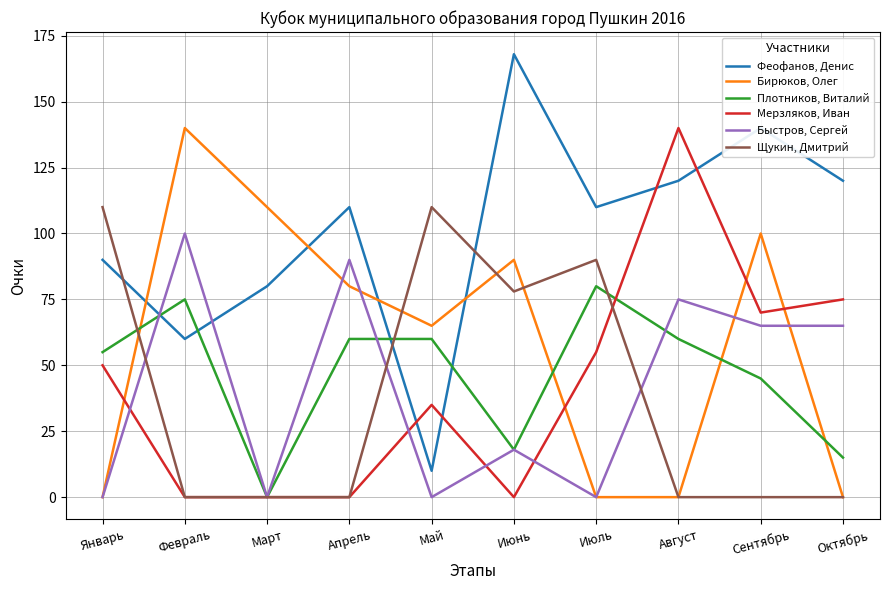

Where is the first local maximum for Быстров, Сергей?

Февраль